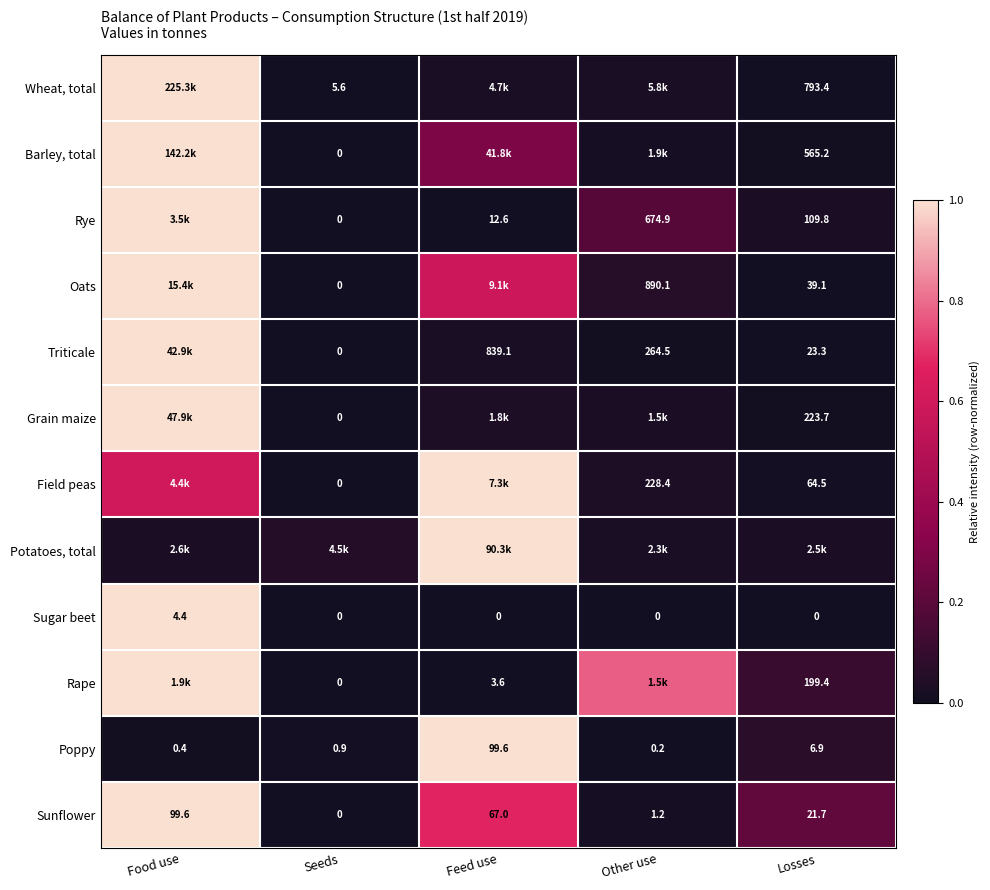

The value of Wheat, total at Other use is 0.0. True or false?

False